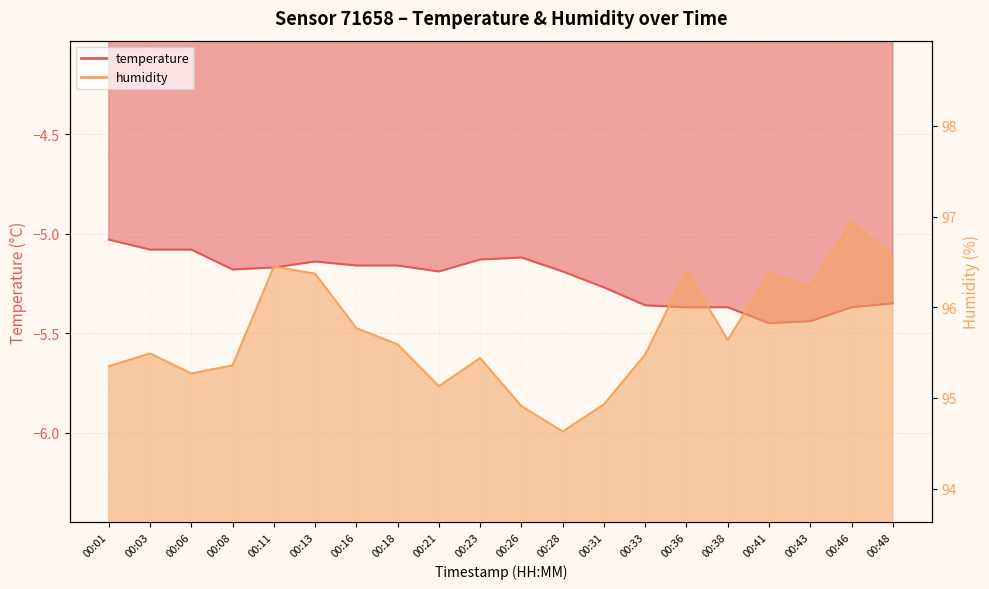

What is the difference between the humidity values at 00:36 and 00:03?

0.9